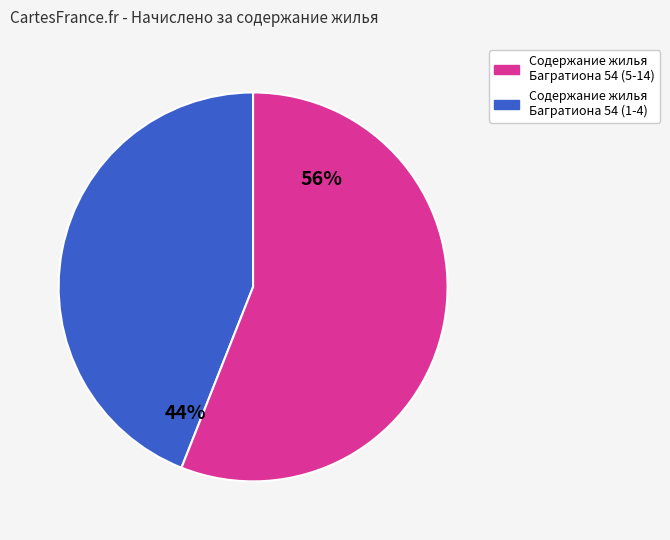

Does any single category account for the majority?

Yes